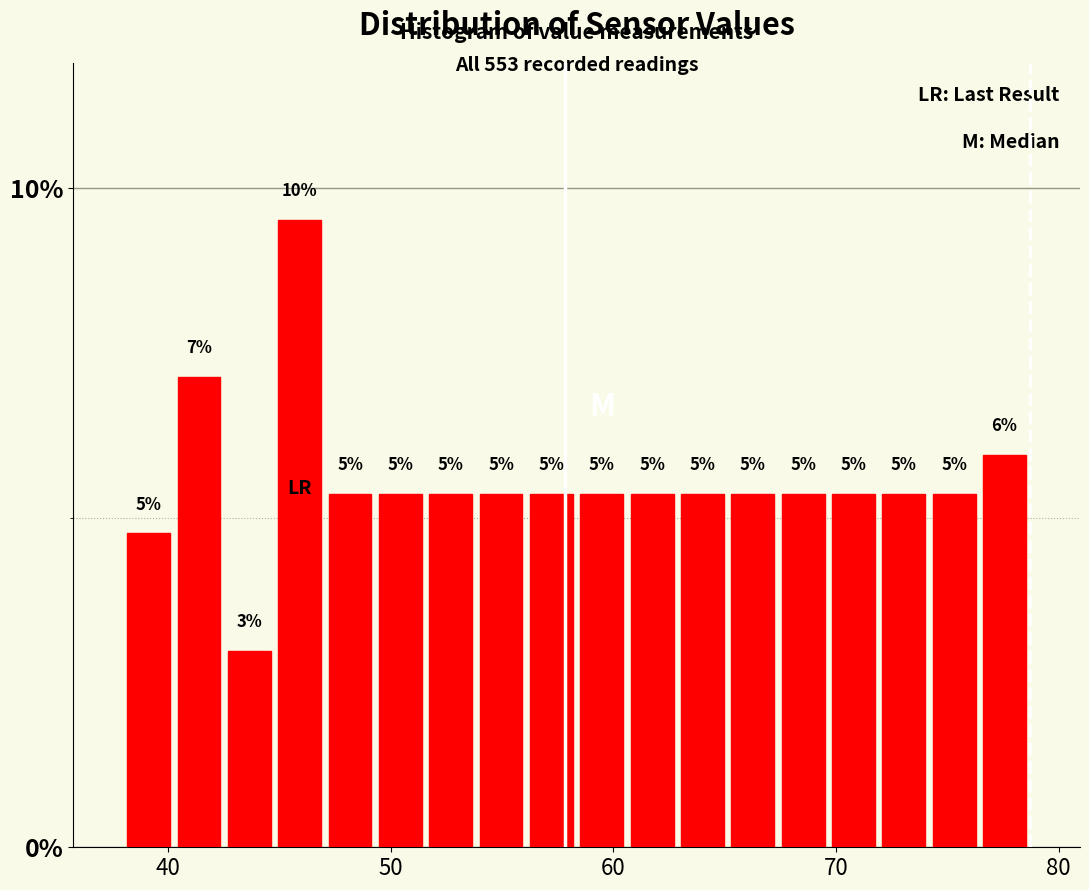

Read against the x-axis, roughly where is the centre of the tallest bar?

46